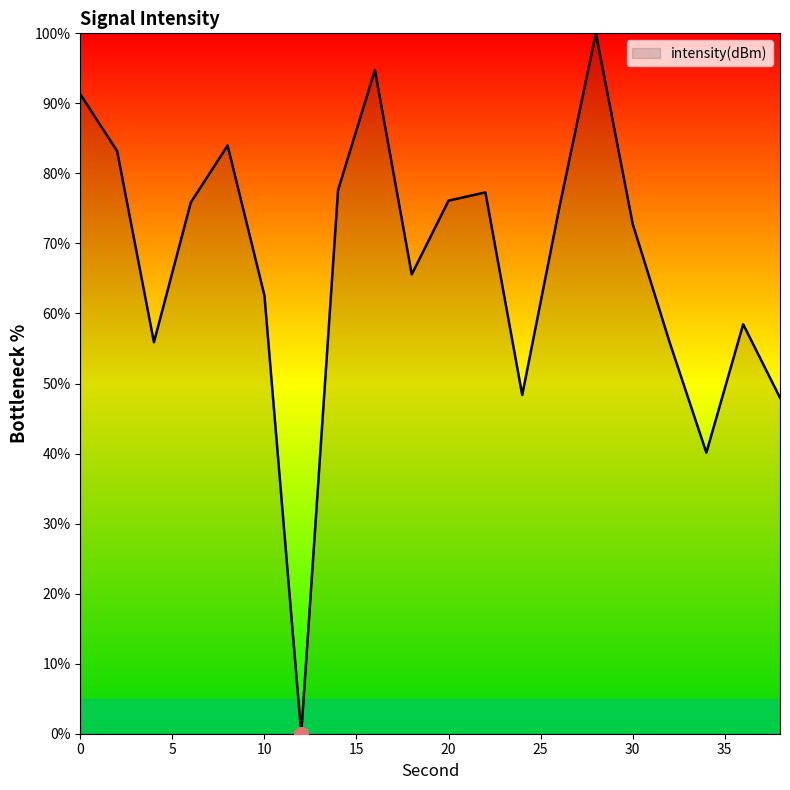

What is the difference between the maximum and minimum values?

100.0